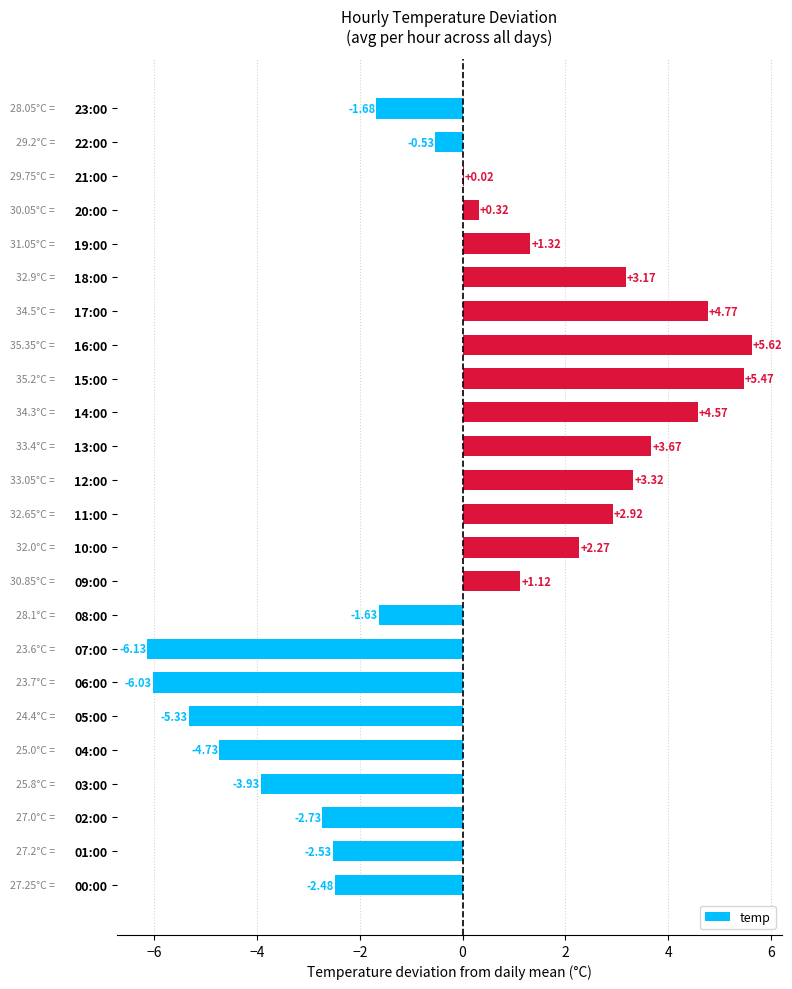

How many categories are shown in the chart?

24